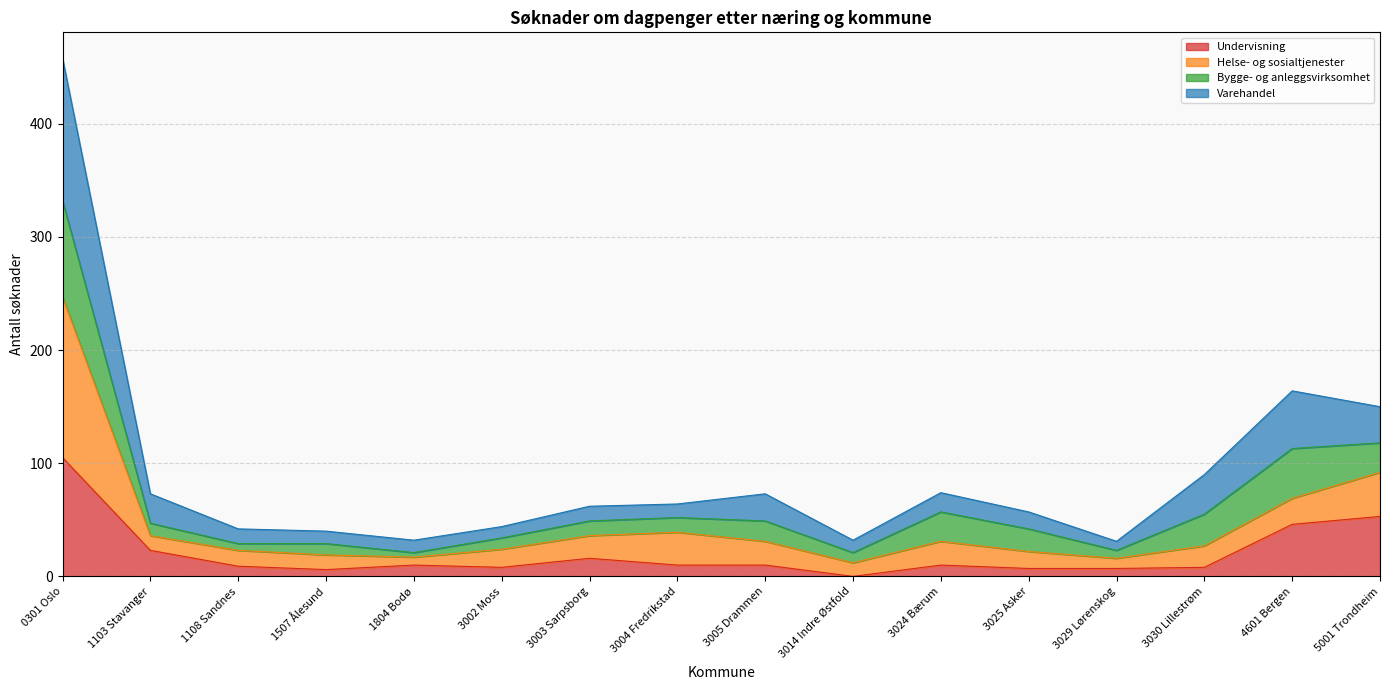

Does the chart have visible grid lines?

Yes